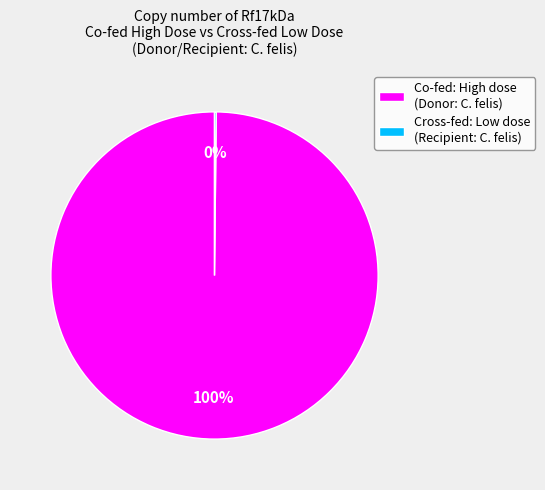

Is there any slice that represents more than half of the pie?

Yes